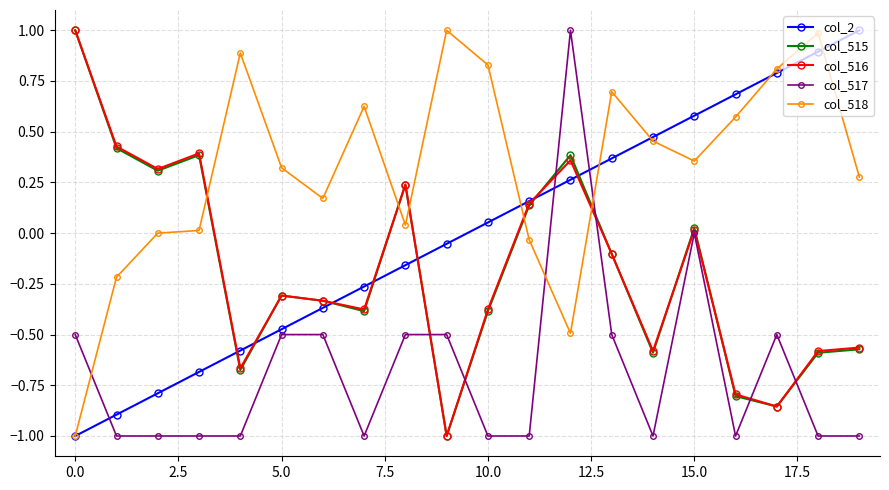

What is the difference between the maximum and minimum values in the col_515 series?

2.0